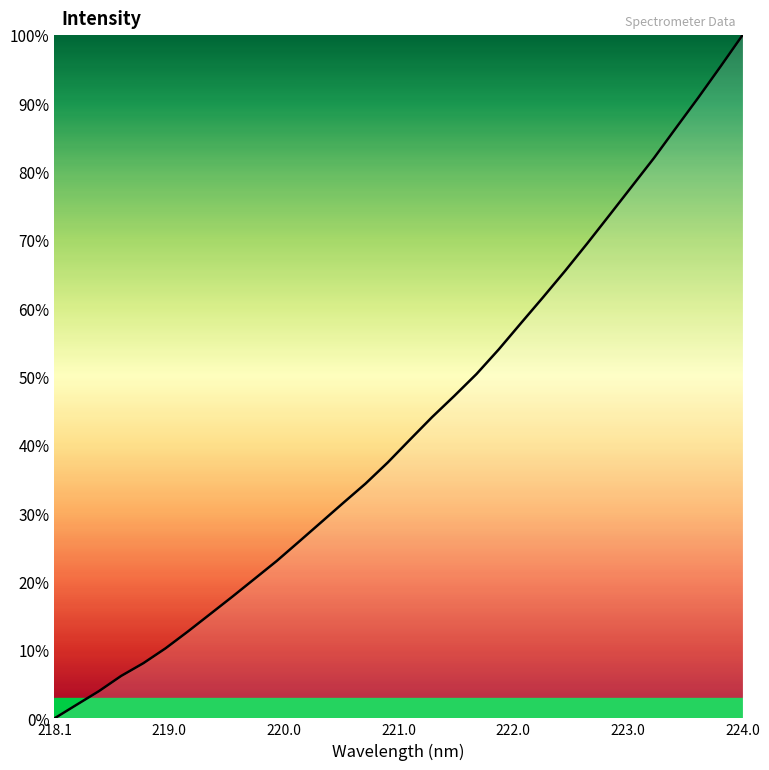

How many distinct data groups are displayed?

1